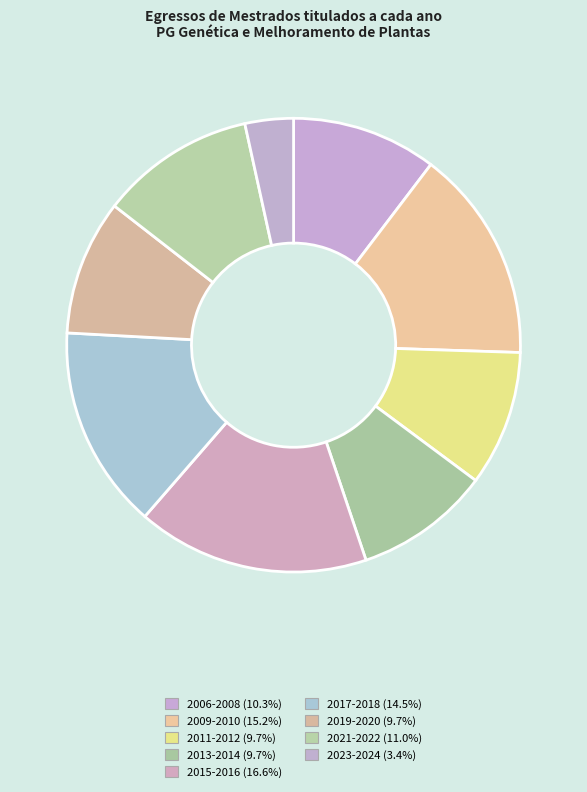

How many slices are in this pie chart?

9